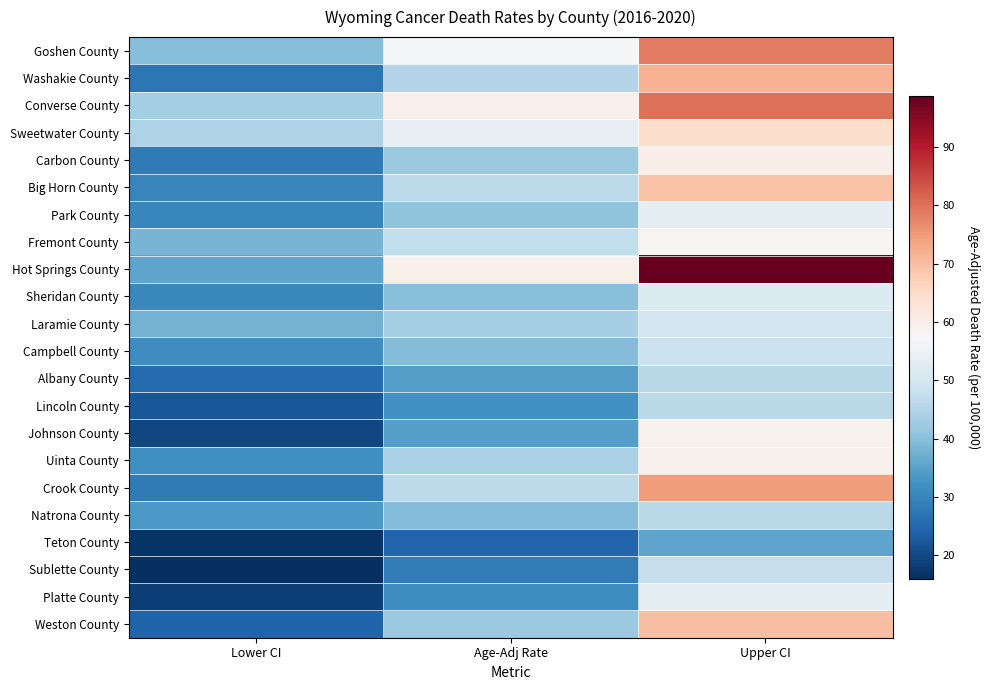

Rank the series by their maximum value, from lowest to highest.

Teton County, Albany County, Lincoln County, Natrona County, Sublette County, Campbell County, Laramie County, Sheridan County, Park County, Platte County, Fremont County, Johnson County, Uinta County, Carbon County, Sweetwater County, Big Horn County, Weston County, Washakie County, Crook County, Goshen County, Converse County, Hot Springs County